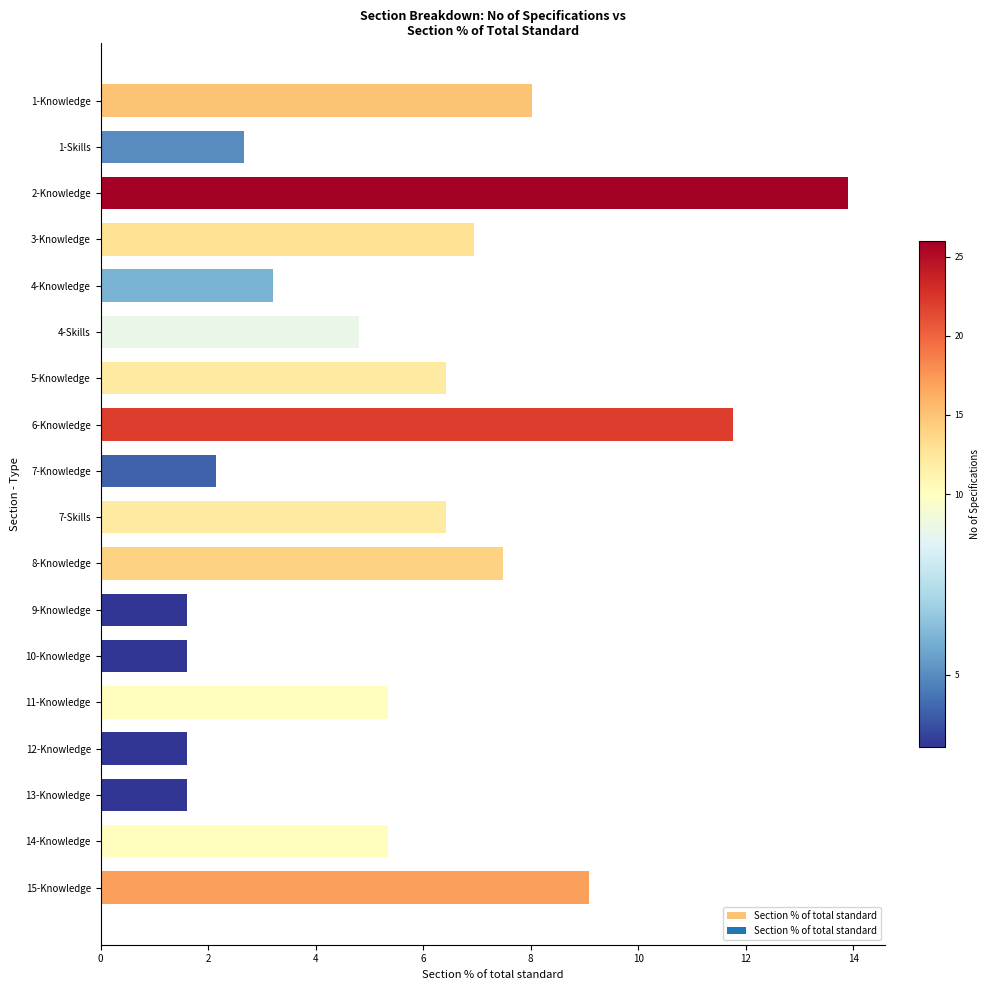

How many data points are above 5?

10